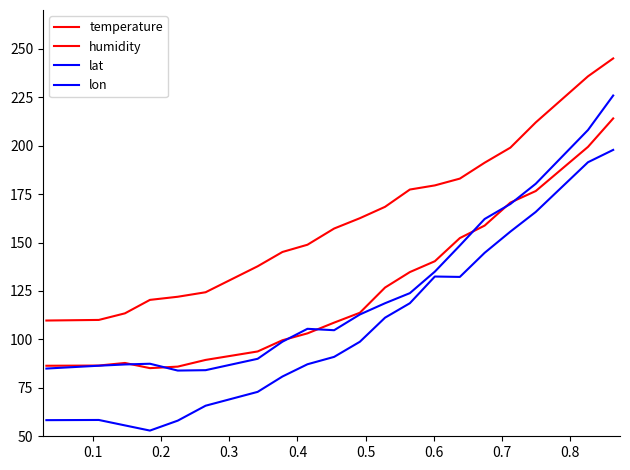

Does the chart have visible grid lines?

No